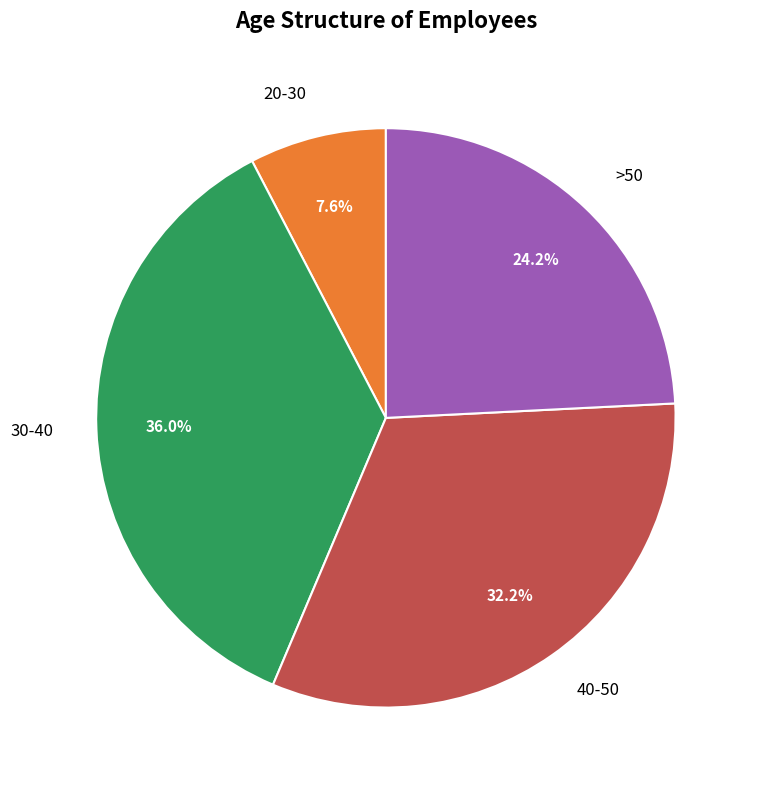

To the nearest percent, what portion does 20-30 represent?

8%